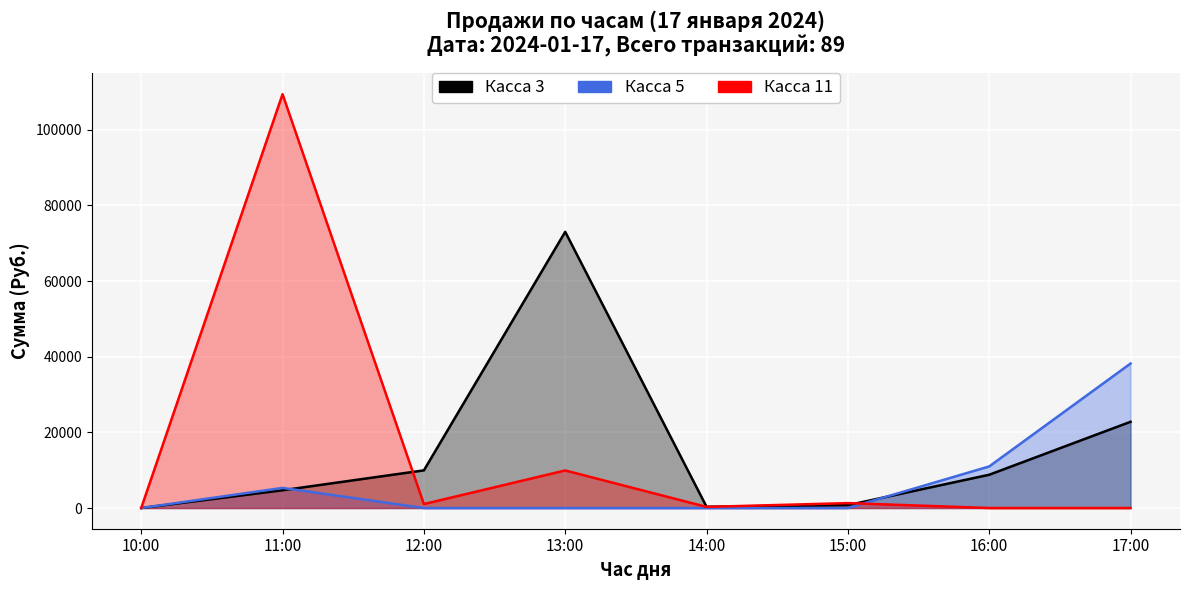

The value of Касса 11 at 17:00 is 73906. True or false?

False